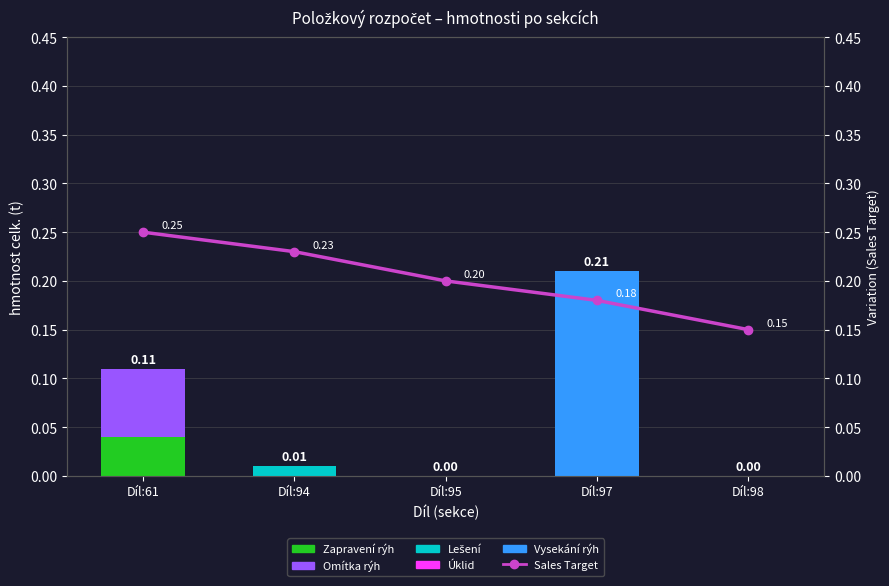

Reading right to left, transcribe all the data shown in this chart.

Zapravení rýh: Díl:98=0.0	Díl:97=0.0	Díl:95=0.0	Díl:94=0.0	Díl:61=0.0
Omítka rýh: Díl:98=0.0	Díl:97=0.0	Díl:95=0.0	Díl:94=0.0	Díl:61=0.1
Lešení: Díl:98=0.0	Díl:97=0.0	Díl:95=0.0	Díl:94=0.0	Díl:61=0.0
Úklid: Díl:98=0.0	Díl:97=0.0	Díl:95=0.0	Díl:94=0.0	Díl:61=0.0
Vysekání rýh: Díl:98=0.0	Díl:97=0.2	Díl:95=0.0	Díl:94=0.0	Díl:61=0.0
Sales Target: Díl:98=0.1	Díl:97=0.2	Díl:95=0.2	Díl:94=0.2	Díl:61=0.2